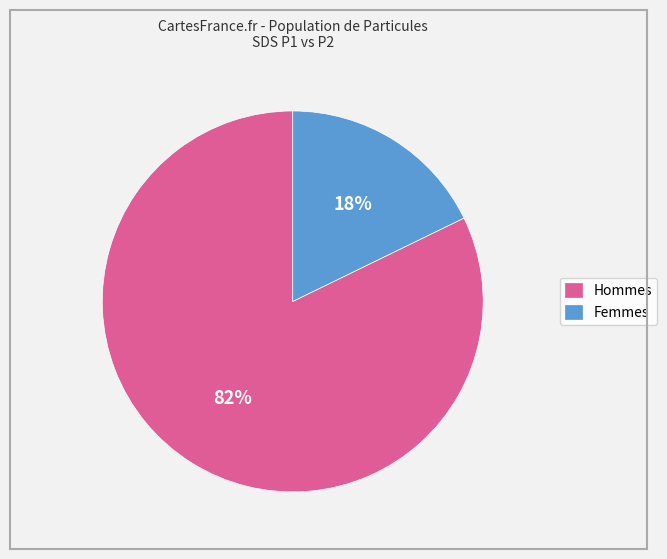

Which slice represents more than half of the pie?

Hommes